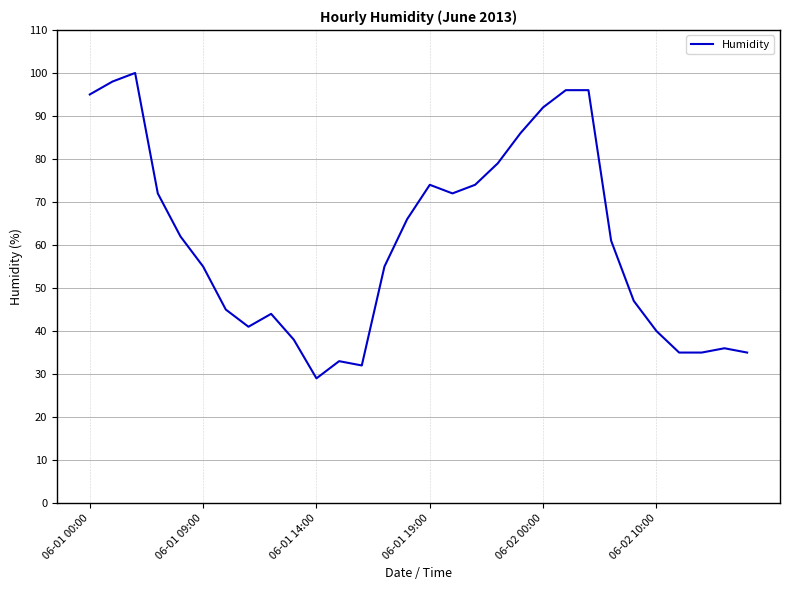

True or false: there are more than 0 points higher than both neighbors.

True